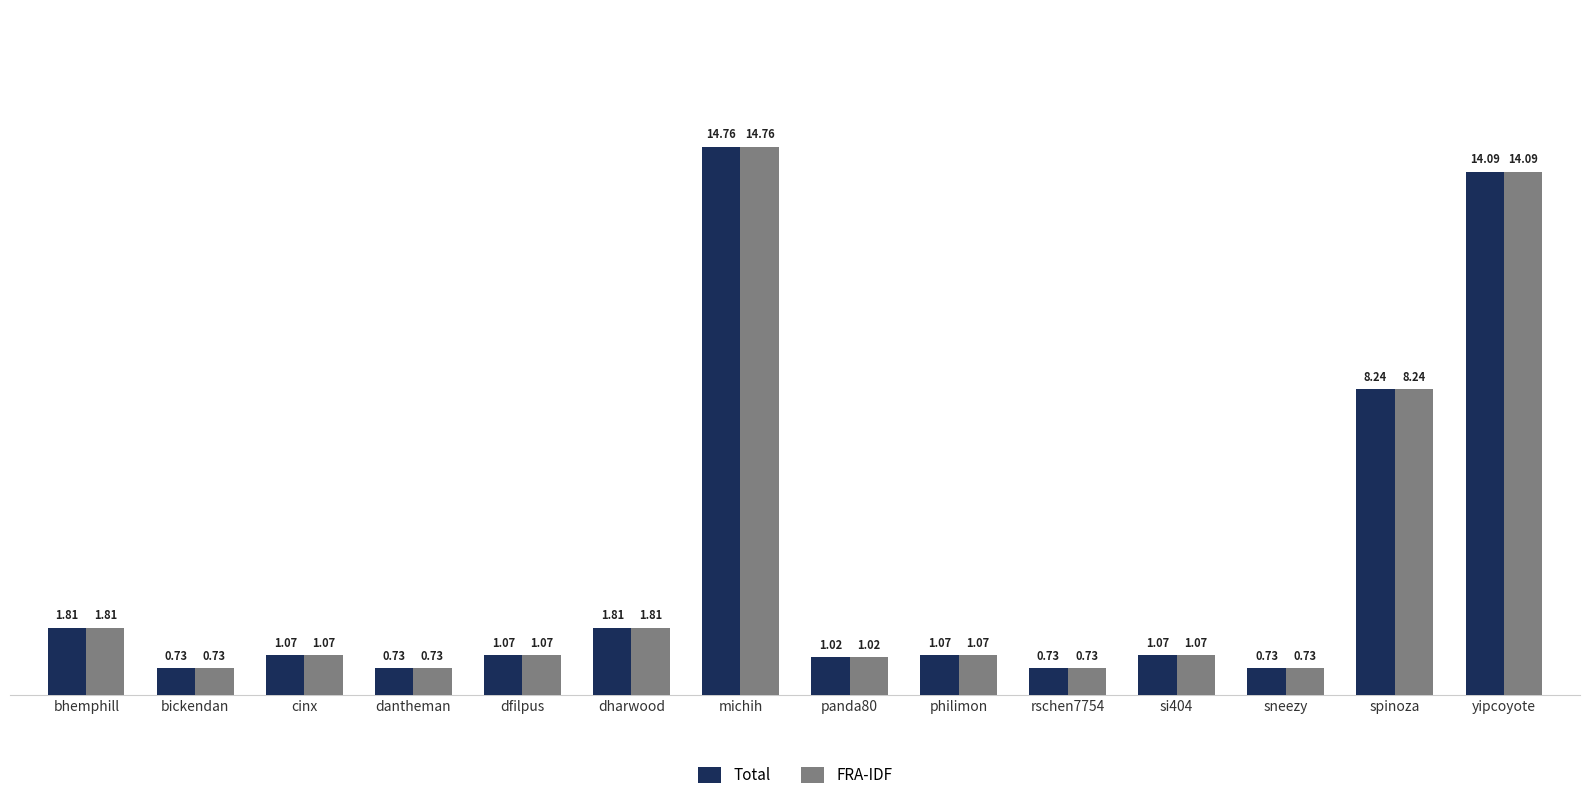

What is the average value of the Total series?

3.5